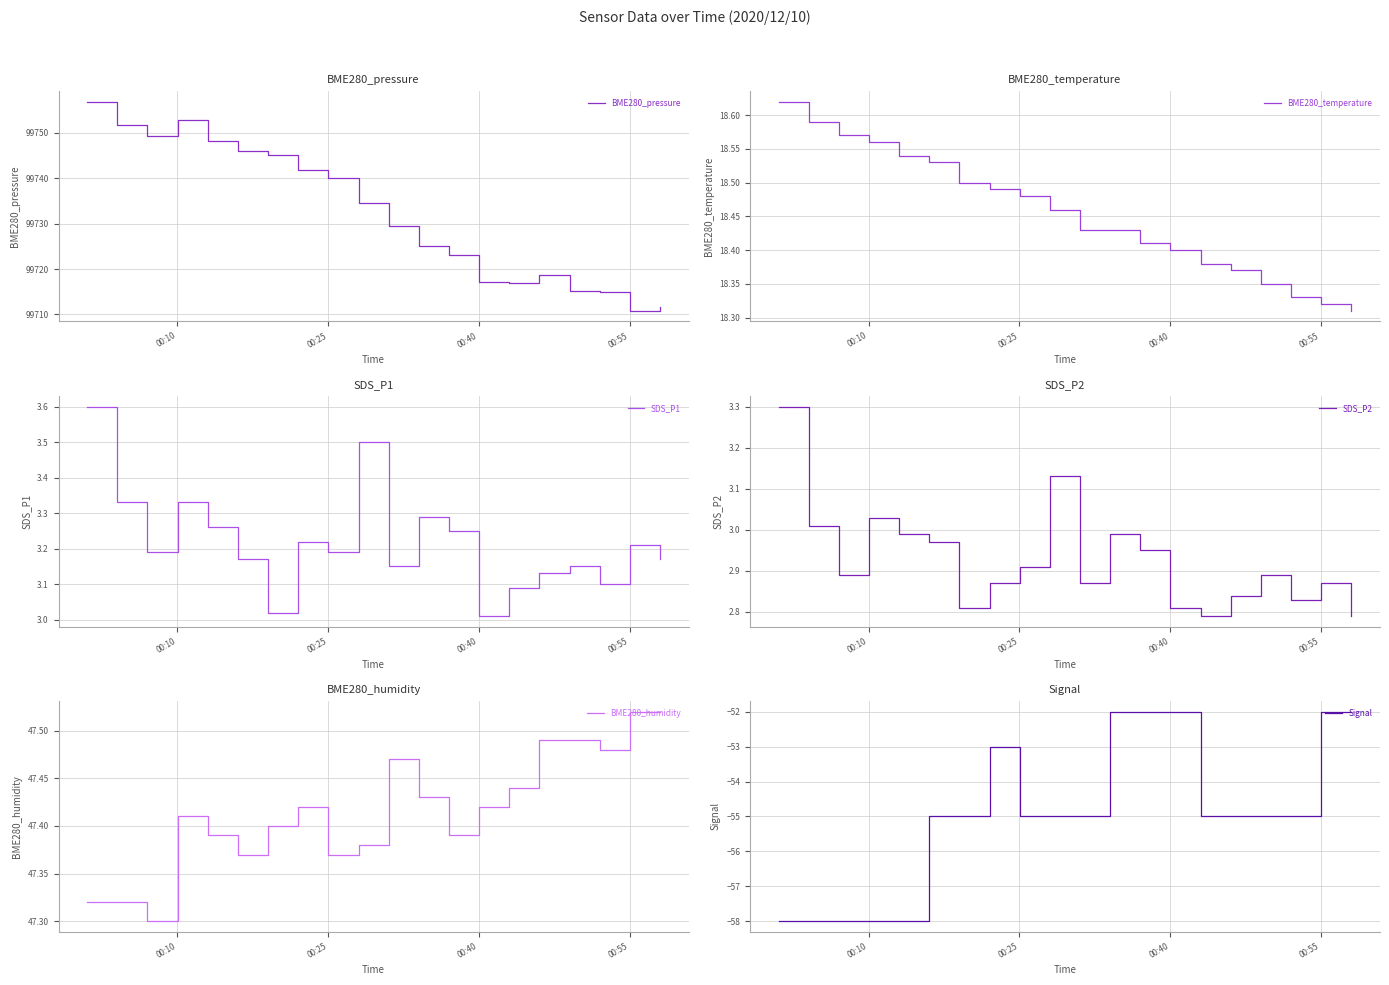

What is the highest value of the BME280_pressure series?

99756.9